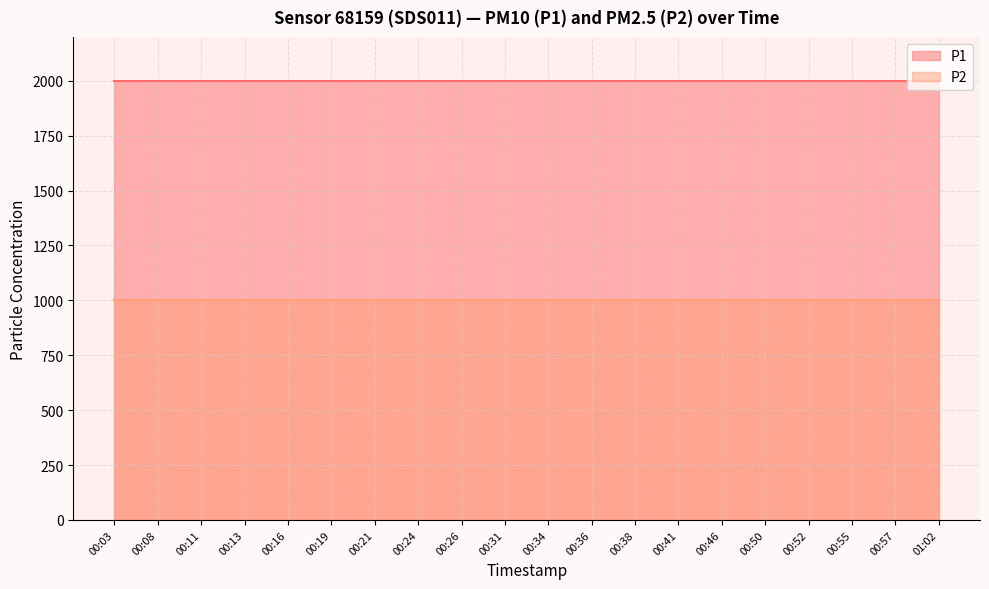

Reading left to right, what are all the values shown in this chart?

P1: 1999.9	1999.9	1999.9	1999.9	1999.9	1999.9	1999.9	1999.9	1999.9	1999.9	1999.9	1999.9	1999.9	1999.9	1999.9	1999.9	1999.9	1999.9	1999.9	1999.9
P2: 999.9	999.9	999.9	999.9	999.9	999.9	999.9	999.9	999.9	999.9	999.9	999.9	999.9	999.9	999.9	999.9	999.9	999.9	999.9	999.9